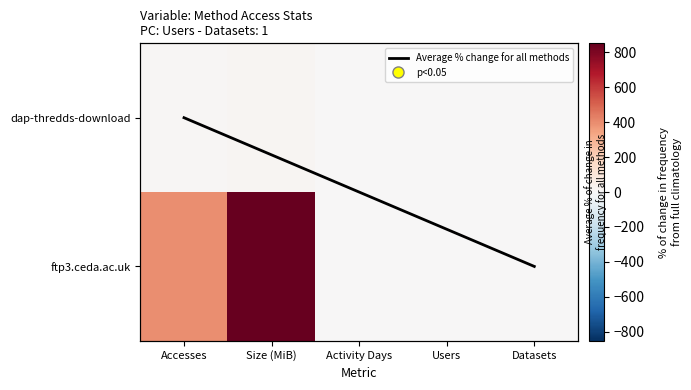

What is the difference between the highest and lowest values at Accesses?

391